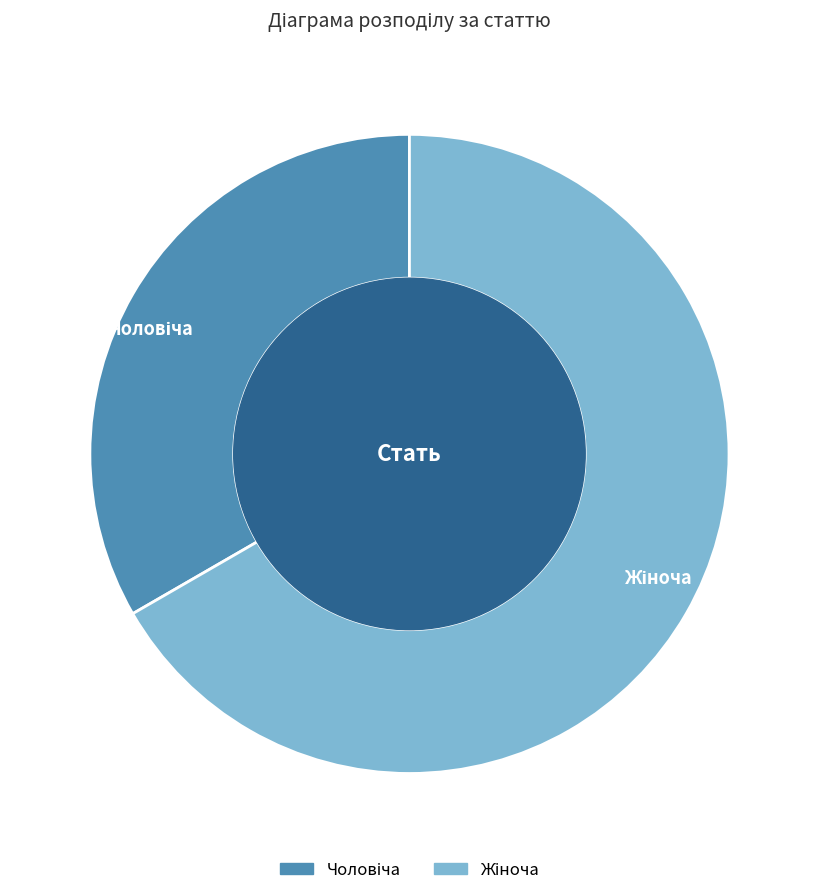

Does any single category account for the majority?

Yes